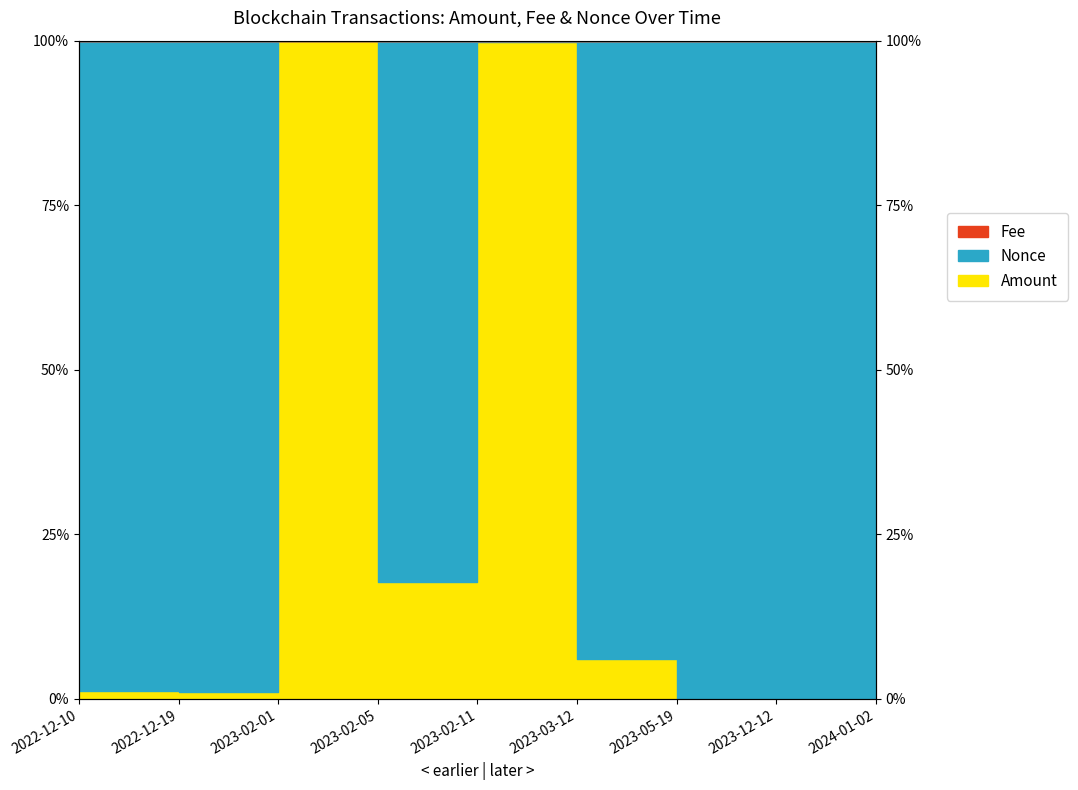

True or false: Nonce_line and Fee_line cross at least once.

False